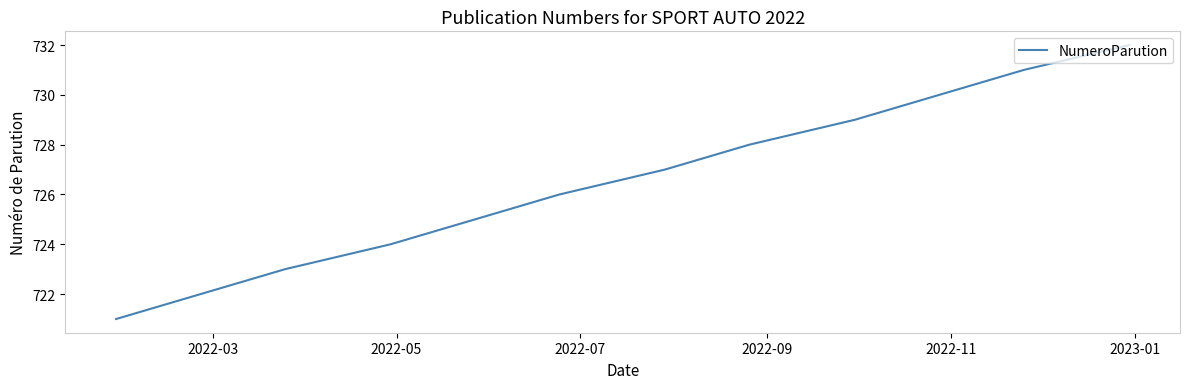

What is the maximum value shown in the chart?

732